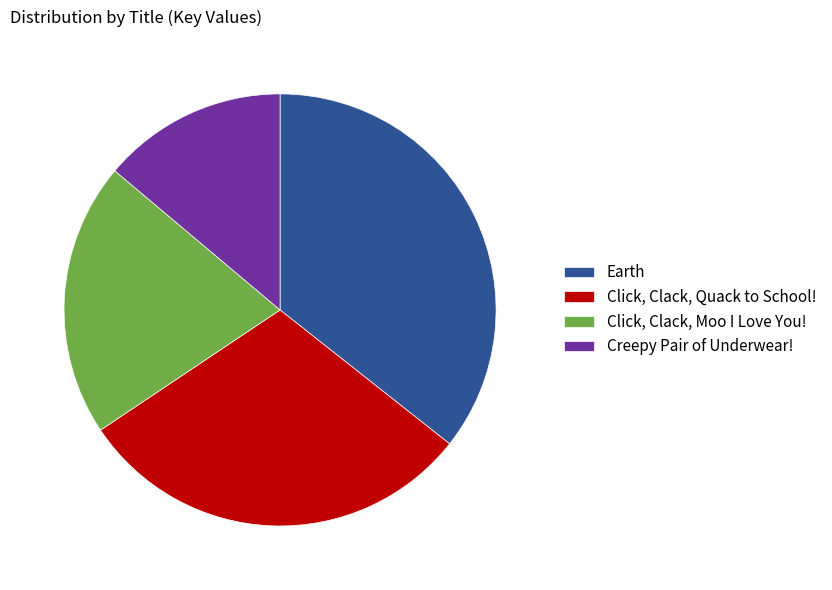

How many slices are in this pie chart?

4